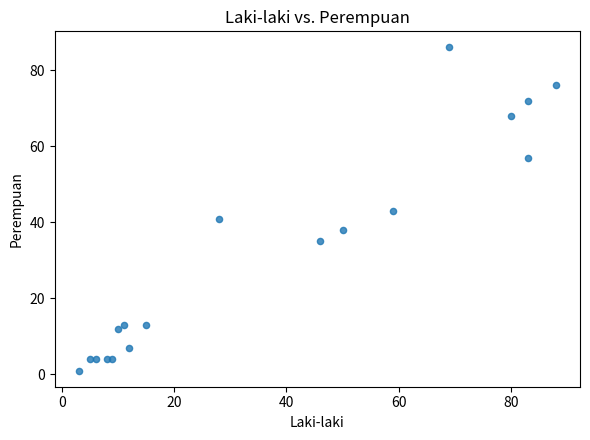

What is the range of X values (max minus min)?

85